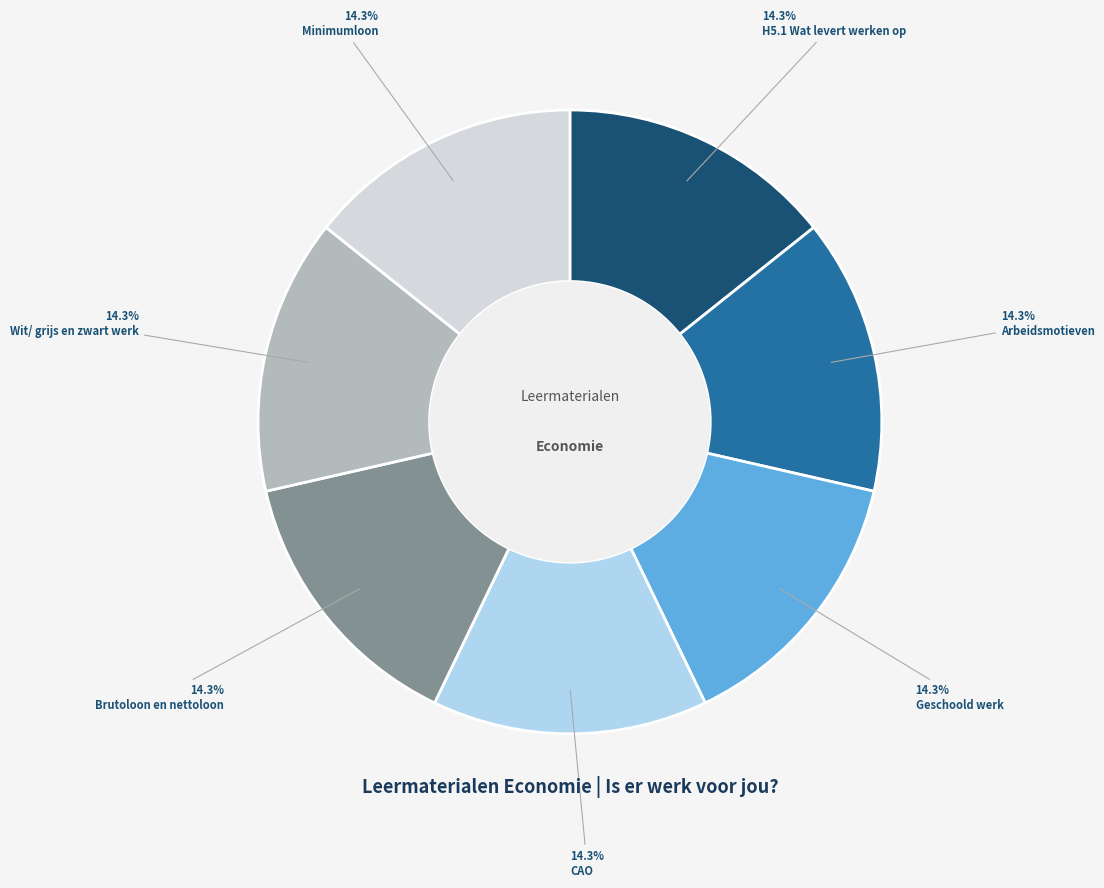

Does Wit/ grijs en zwart werk represent more than half of the total?

No